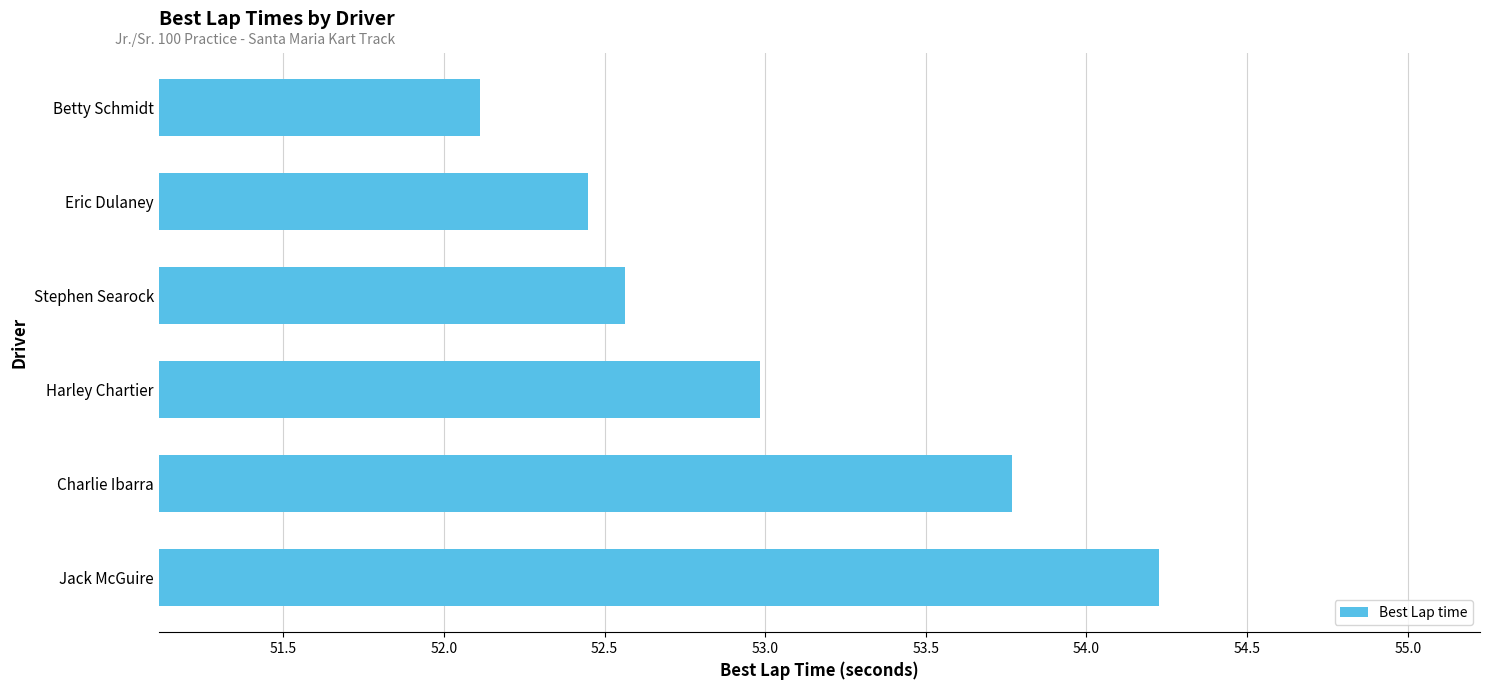

What is the smallest value displayed?

52.1